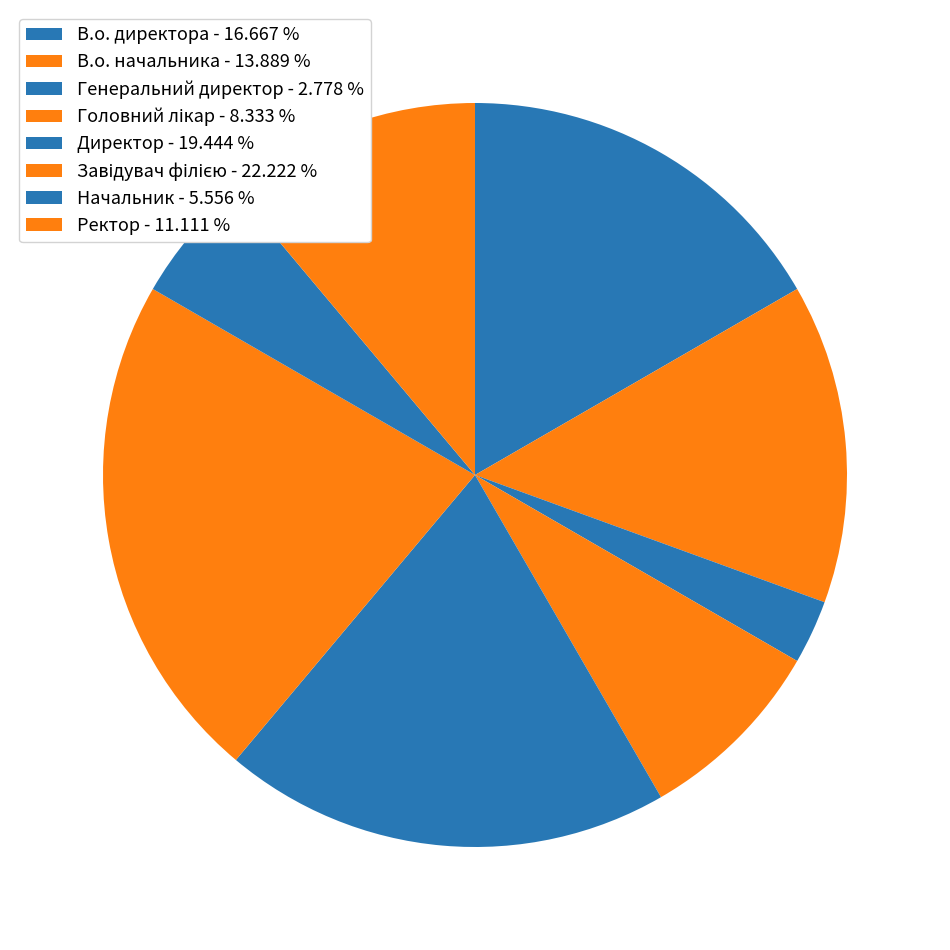

Count the number of slices in the pie.

8